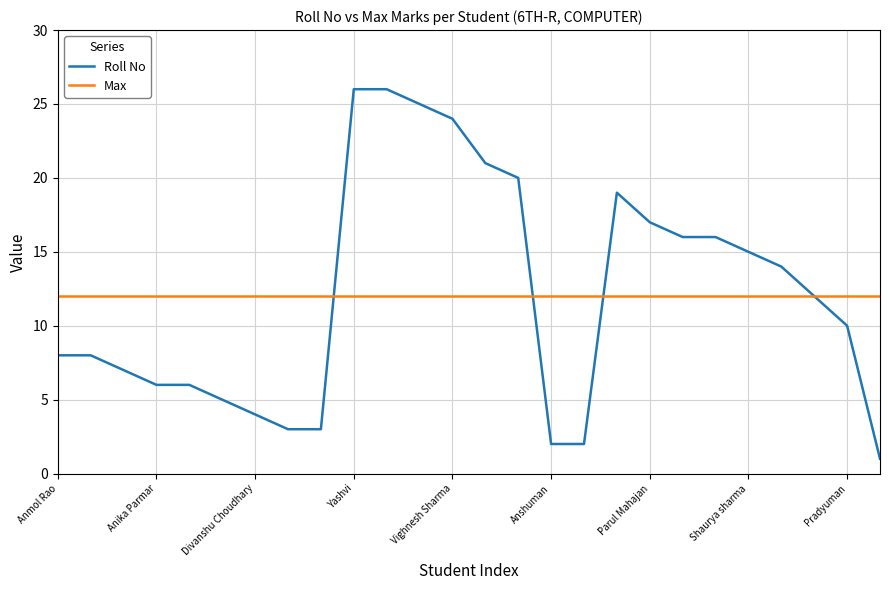

What is the lowest value of the Max series?

12